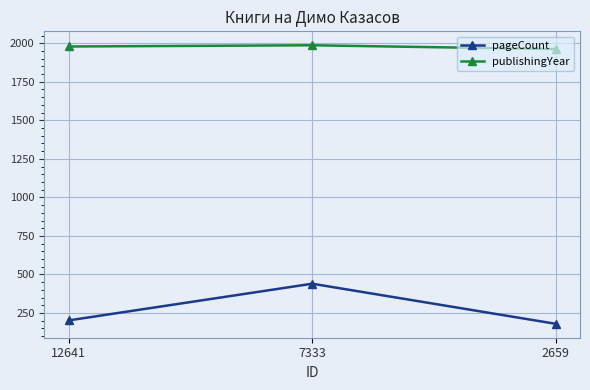

Does the chart display data point markers on the line(s)?

Yes